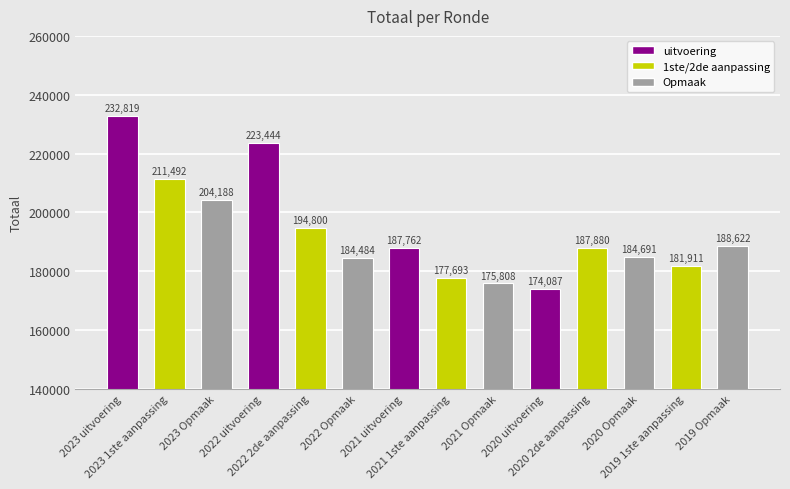

Rank the categories by value from highest to lowest.

2023 uitvoering, 2022 uitvoering, 2023 1ste aanpassing, 2023 Opmaak, 2022 2de aanpassing, 2019 Opmaak, 2020 2de aanpassing, 2021 uitvoering, 2020 Opmaak, 2022 Opmaak, 2019 1ste aanpassing, 2021 1ste aanpassing, 2021 Opmaak, 2020 uitvoering